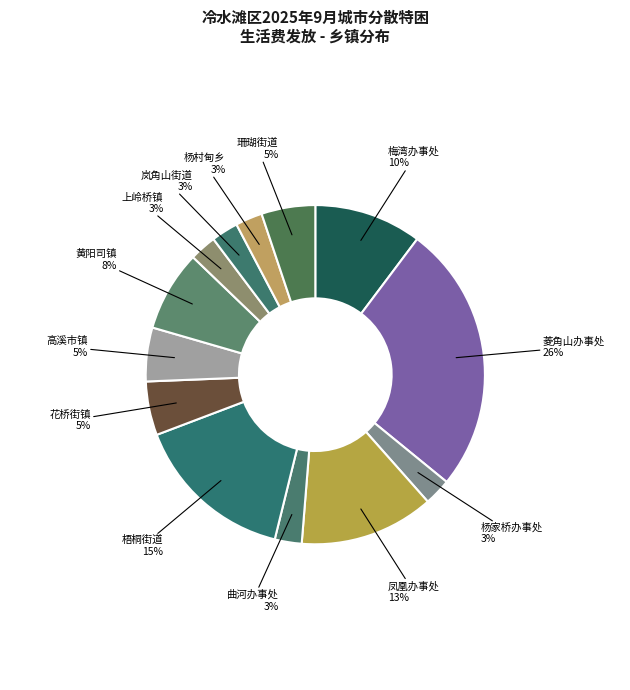

To the nearest percent, what is the difference between the largest and smallest slice percentages?

23%